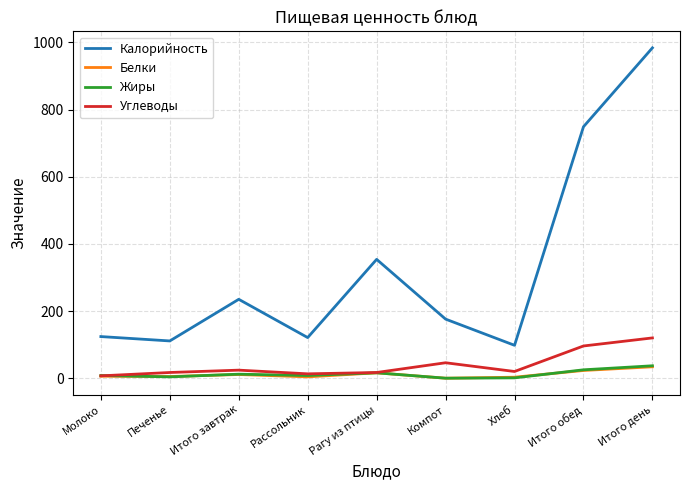

Between Рагу из птицы and Итого день, which series saw the biggest shift?

Калорийность